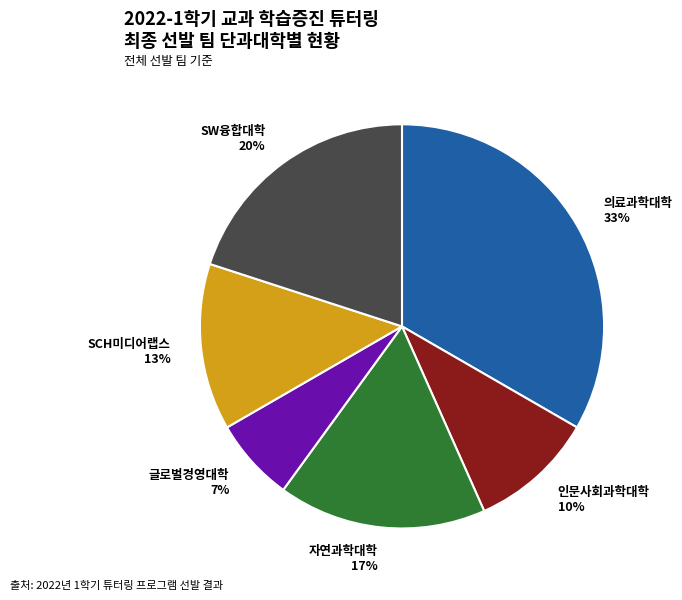

Count the number of slices in the pie.

6